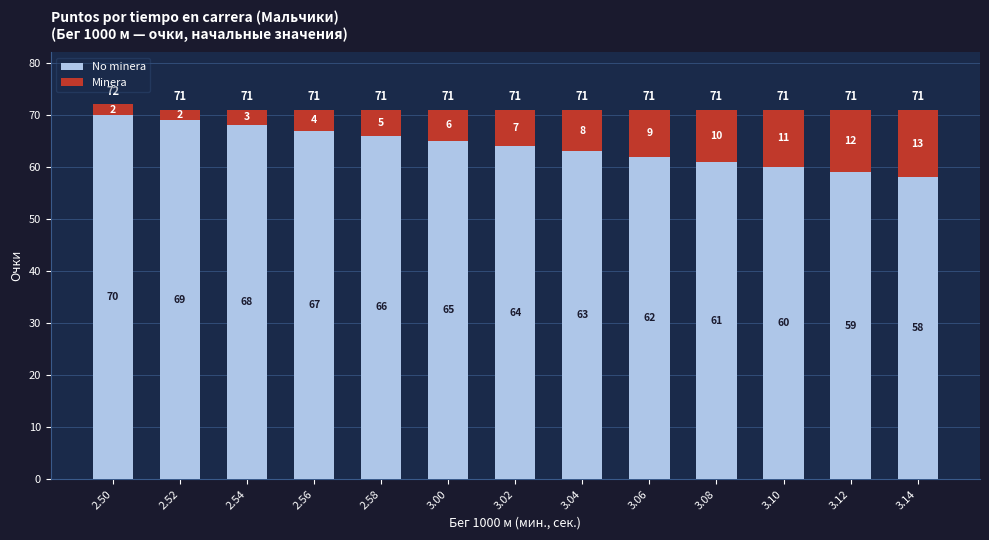

What is the approximate value of No minera at 3.06, to the nearest 5?

60